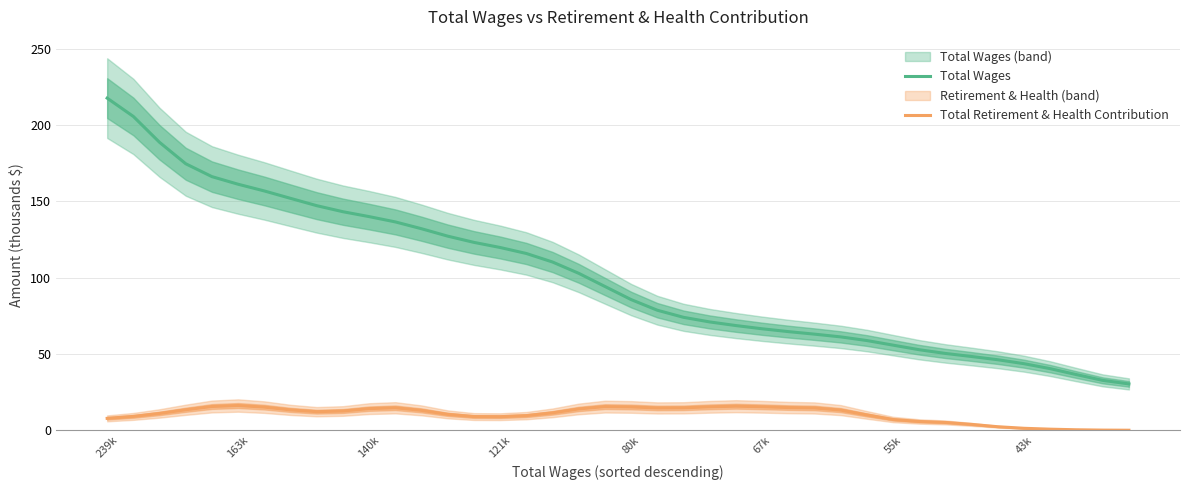

True or false: Total Wages and Total Retirement & Health Contribution intersect in this chart.

False